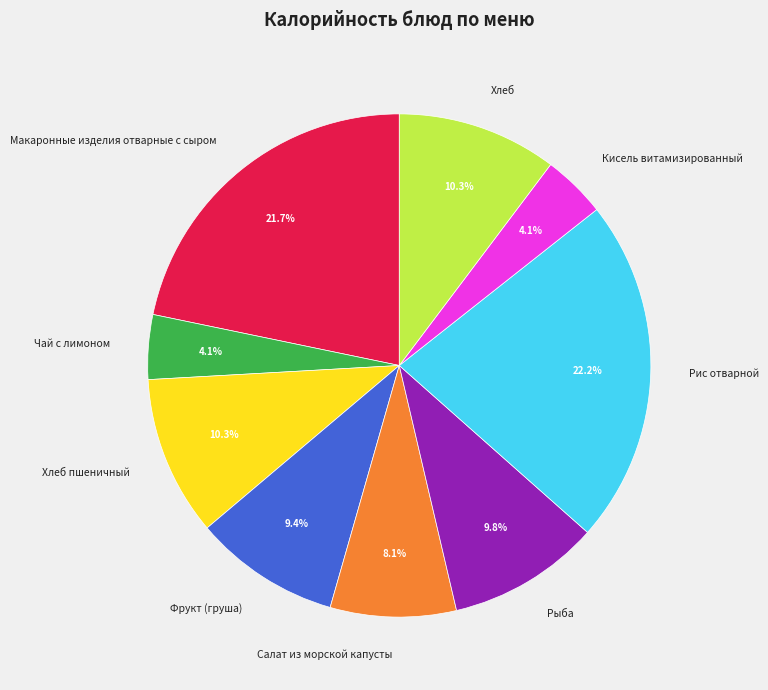

The Рыба slice represents 10% of the pie. True or false?

True